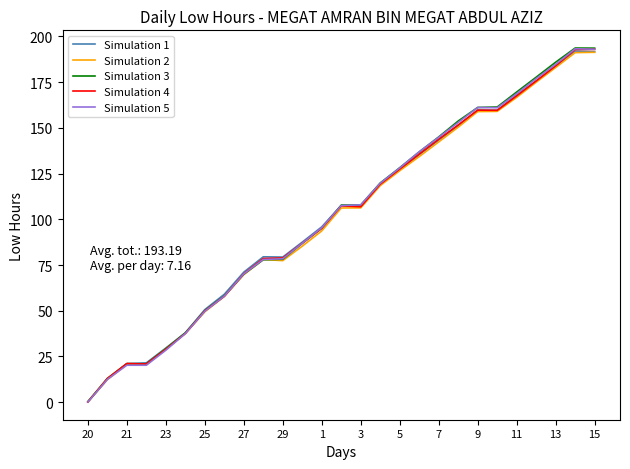

Which series has the largest range (max minus min)?

Simulation 3